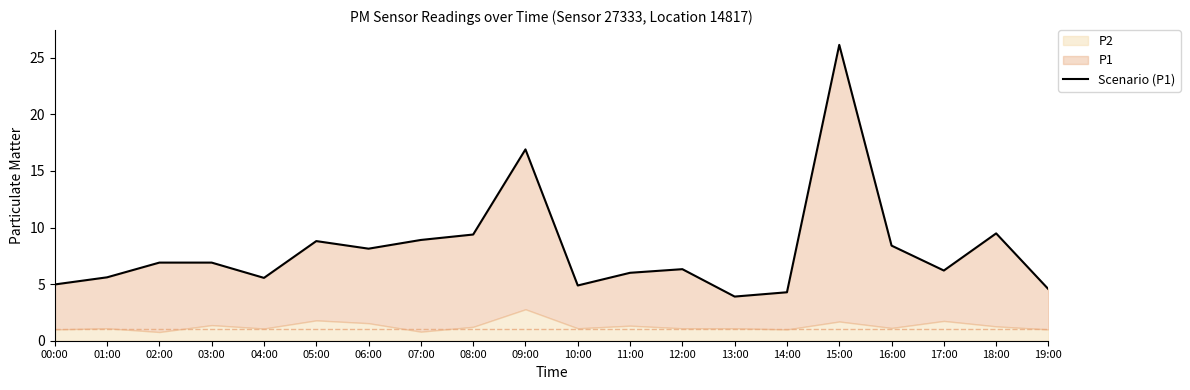

What is the ratio of the value at 12:00 to the value at 07:00?

0.7